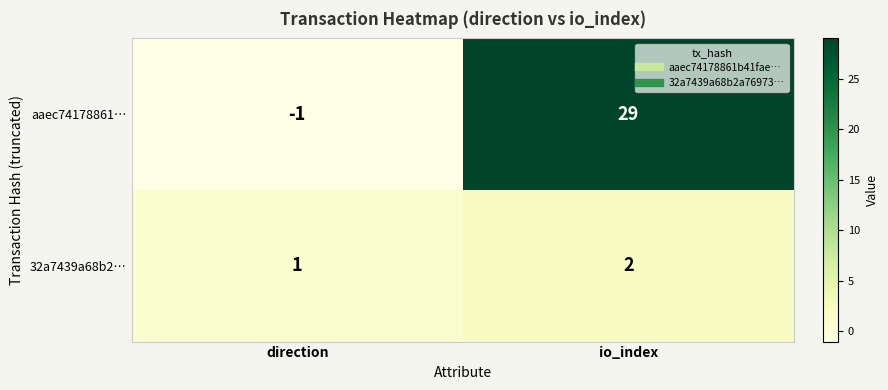

How many distinct data groups are displayed?

2